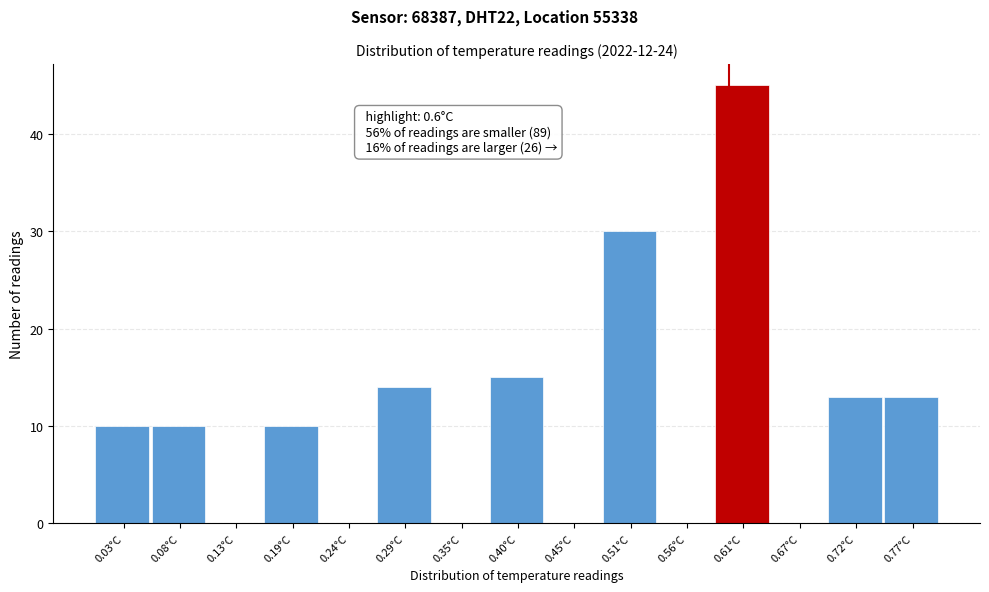

Over which range of the x-axis is the bar tallest?

0.59 to 0.64